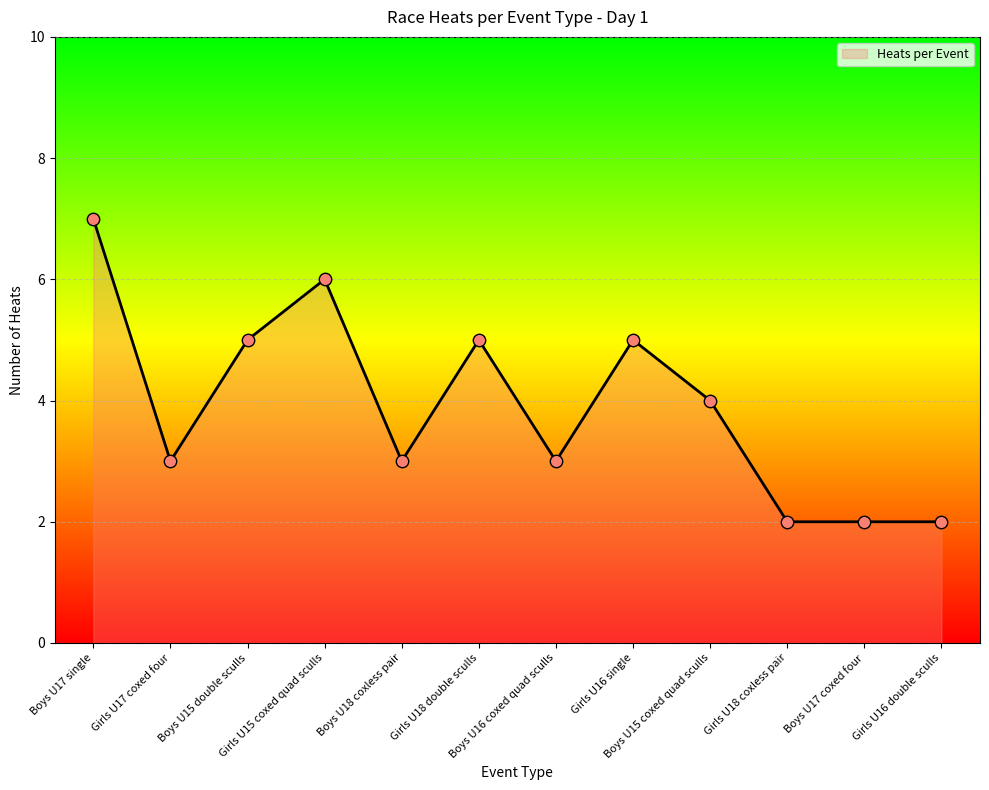

Approximately how many times larger is the value at Boys U17 coxed four compared to Boys U15 double sculls?

0.4